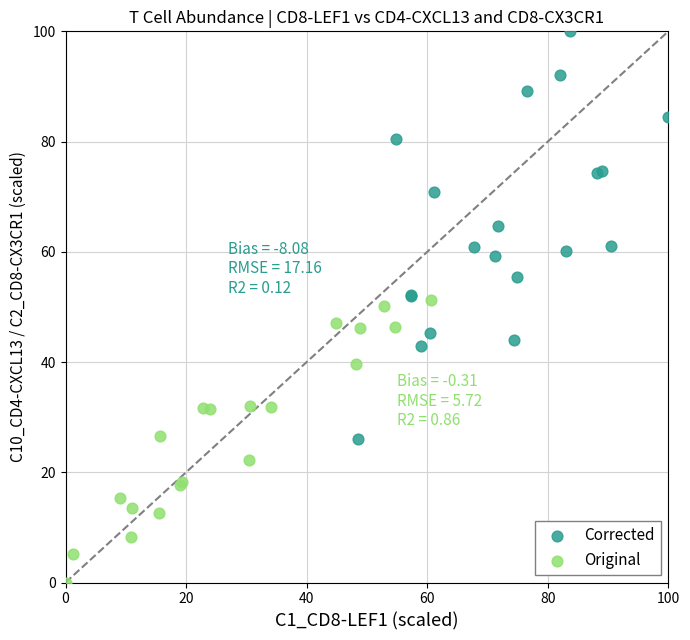

Which series contains the highest Y value?

Corrected